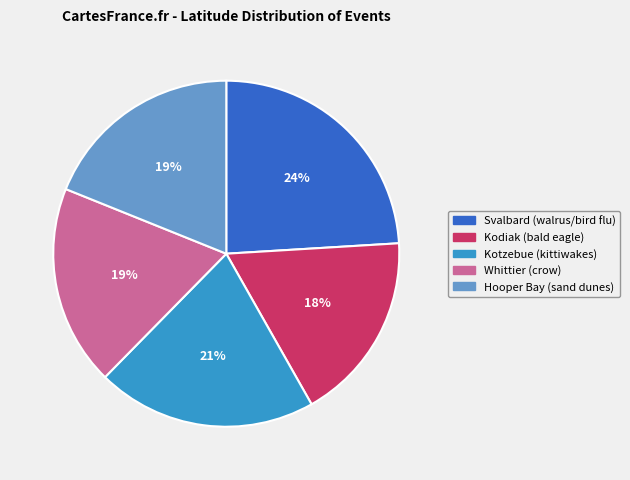

How many segments does this pie chart have?

5